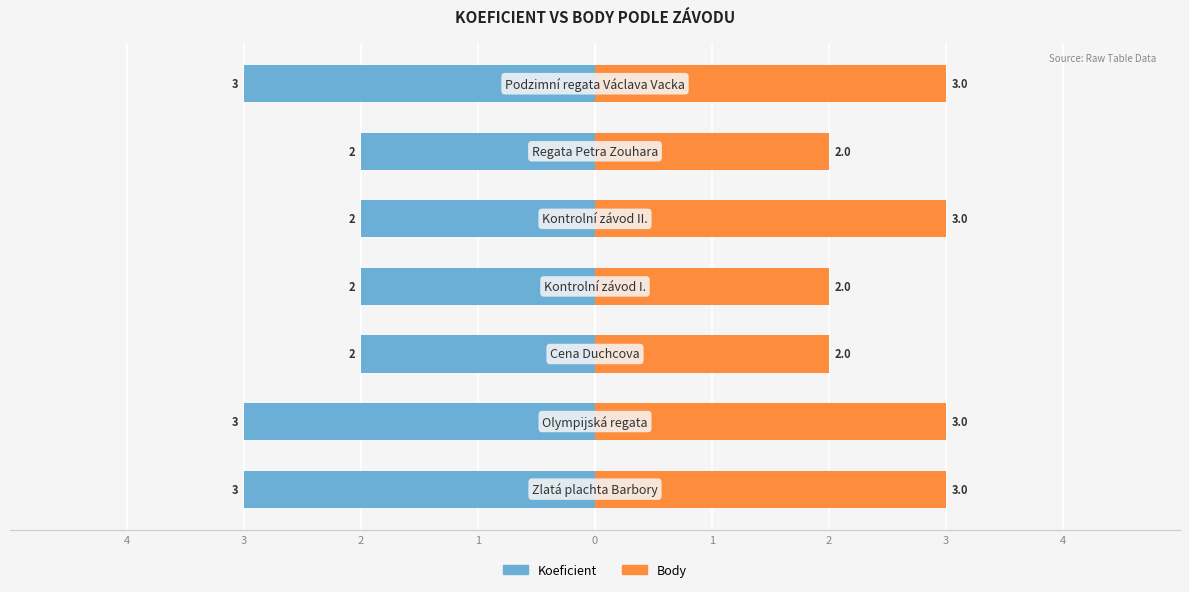

Read the Koeficient value at 0.

-2